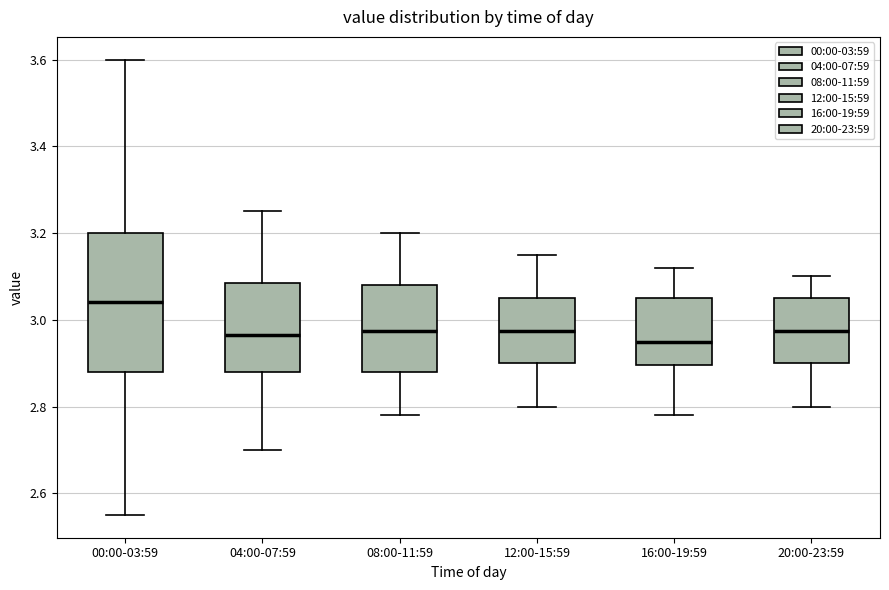

Reading left to right, read every box against the y-axis: the position of its median line, the range the box covers, and the ends of its whiskers. The values are not printed on the chart, so give them approximately, as read against the axis.

00:00-03:59: median 3.04, box 2.88 to 3.20, whiskers 2.56 to 3.60
04:00-07:59: median 2.96, box 2.88 to 3.08, whiskers 2.70 to 3.26
08:00-11:59: median 2.98, box 2.88 to 3.08, whiskers 2.78 to 3.20
12:00-15:59: median 2.98, box 2.90 to 3.06, whiskers 2.80 to 3.16
16:00-19:59: median 2.96, box 2.90 to 3.06, whiskers 2.78 to 3.12
20:00-23:59: median 2.98, box 2.90 to 3.06, whiskers 2.80 to 3.10